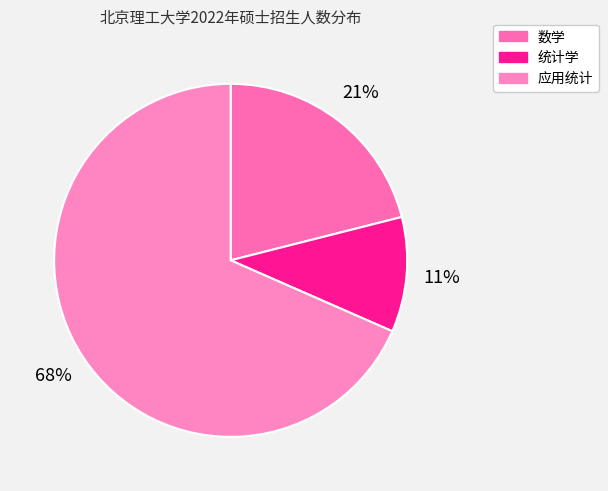

To the nearest percent, what is the average slice percentage?

33%